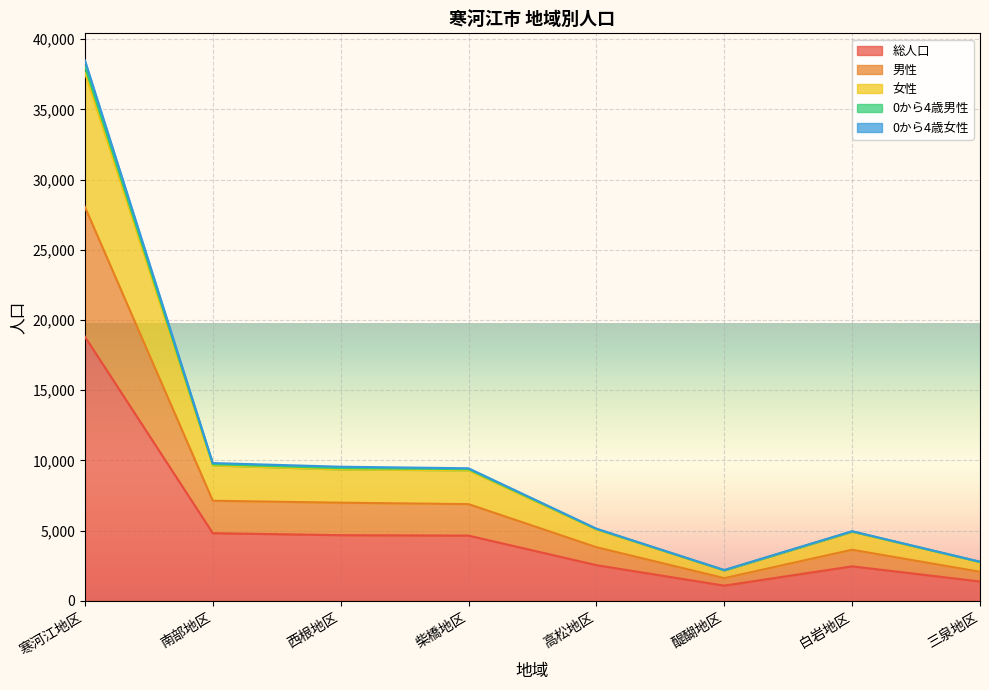

The 総人口 series shows 1087 at 醍醐地区. True or false?

True